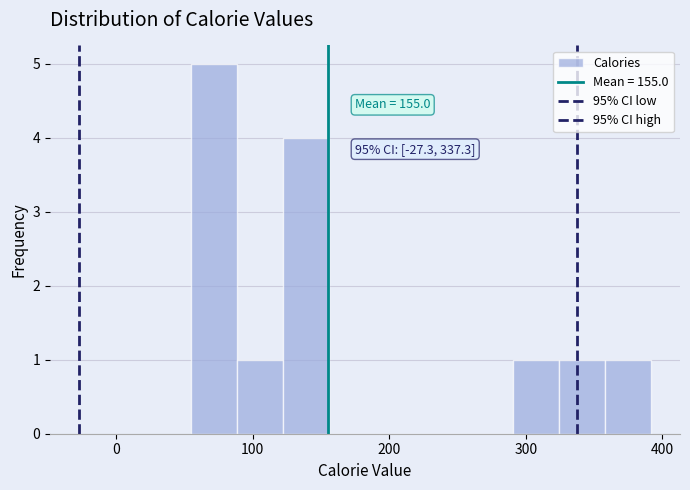

Read against the x-axis, roughly where is the centre of the tallest bar?

70